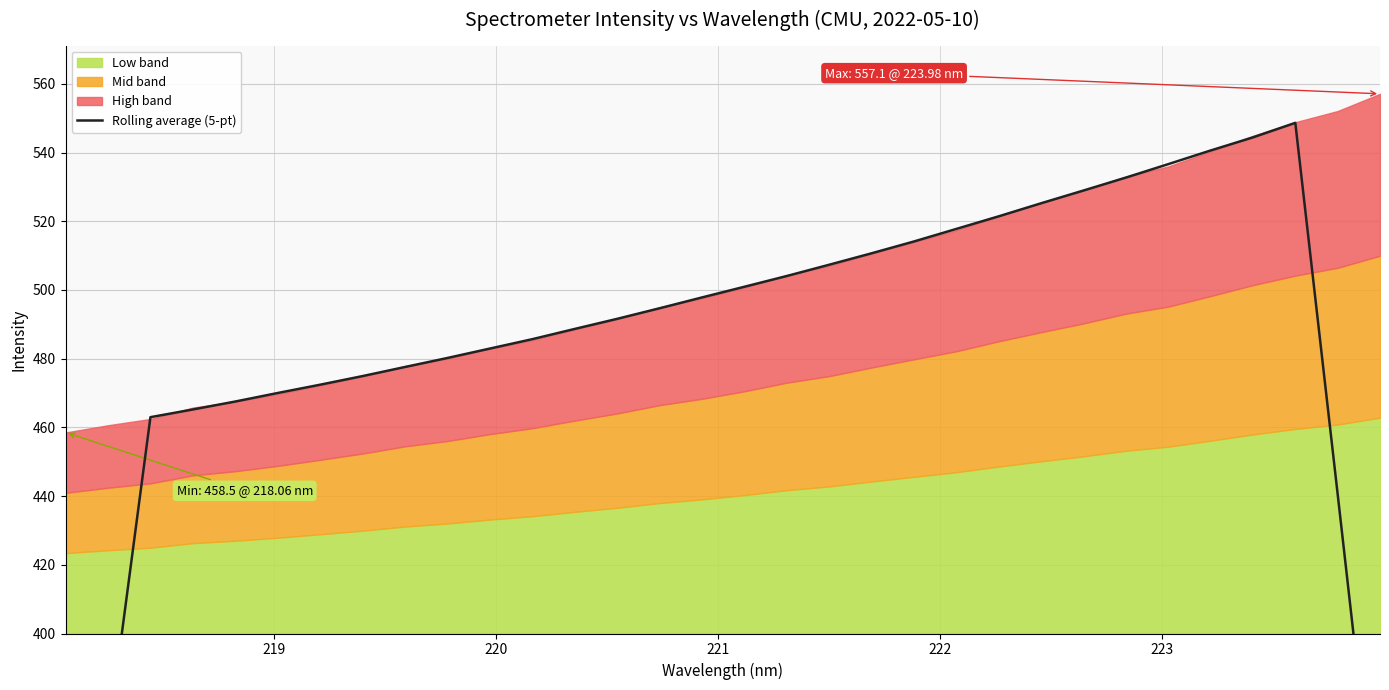

How many data points are less than 494?

16